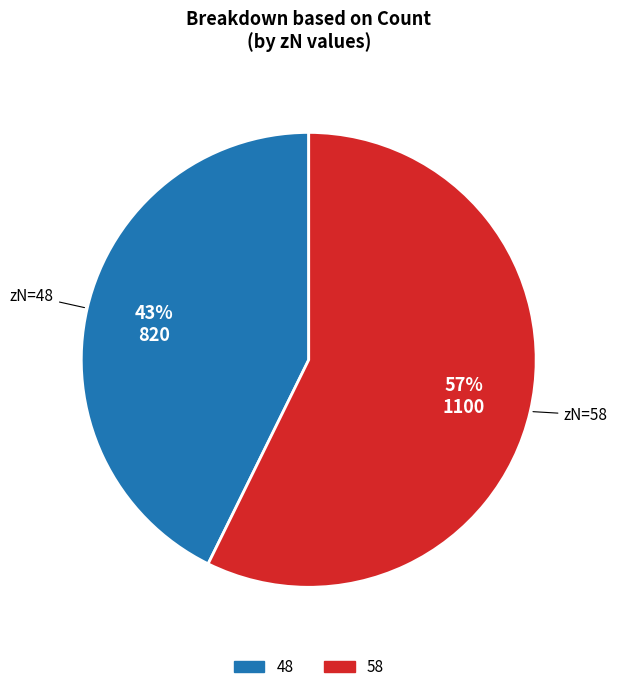

Is the sum of 48 and 58 greater than half?

Yes